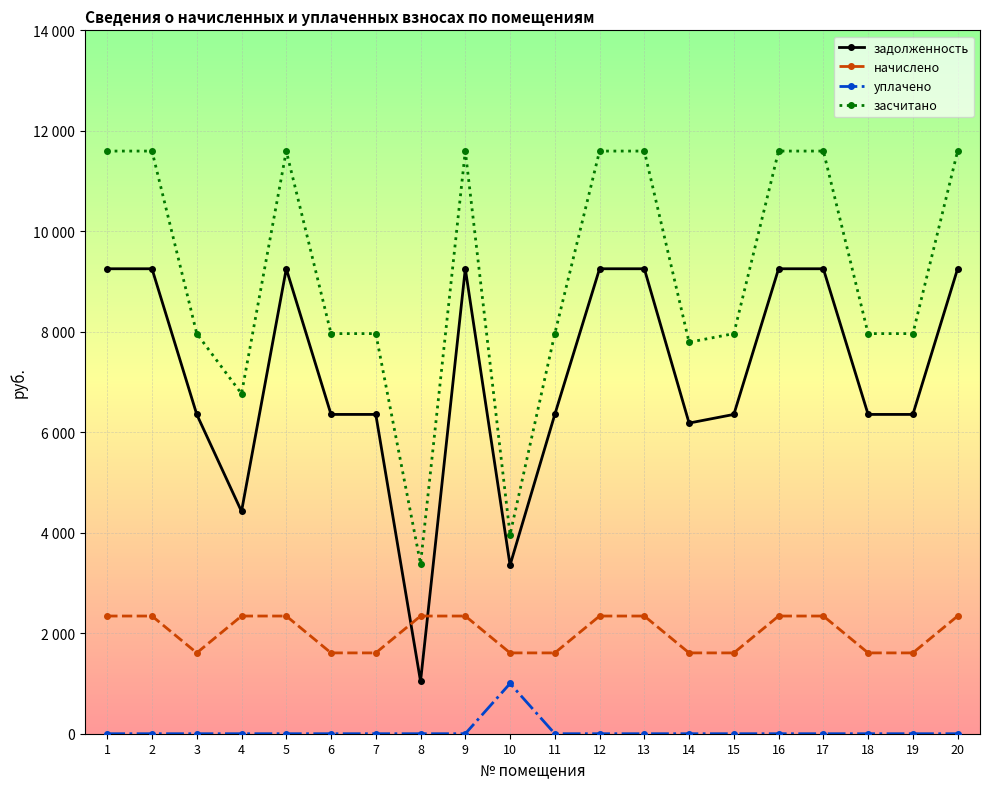

At which category is the sum across all series the highest?

1